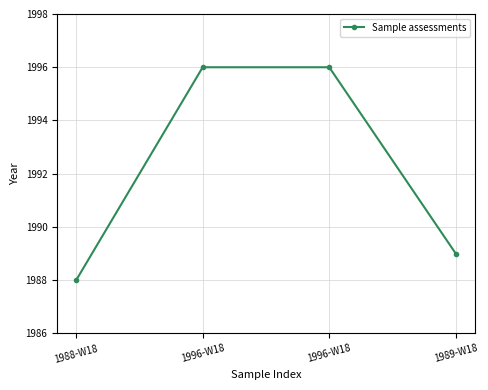

What is the sum of the values at 1996-W18 and 1989-W18?

3985